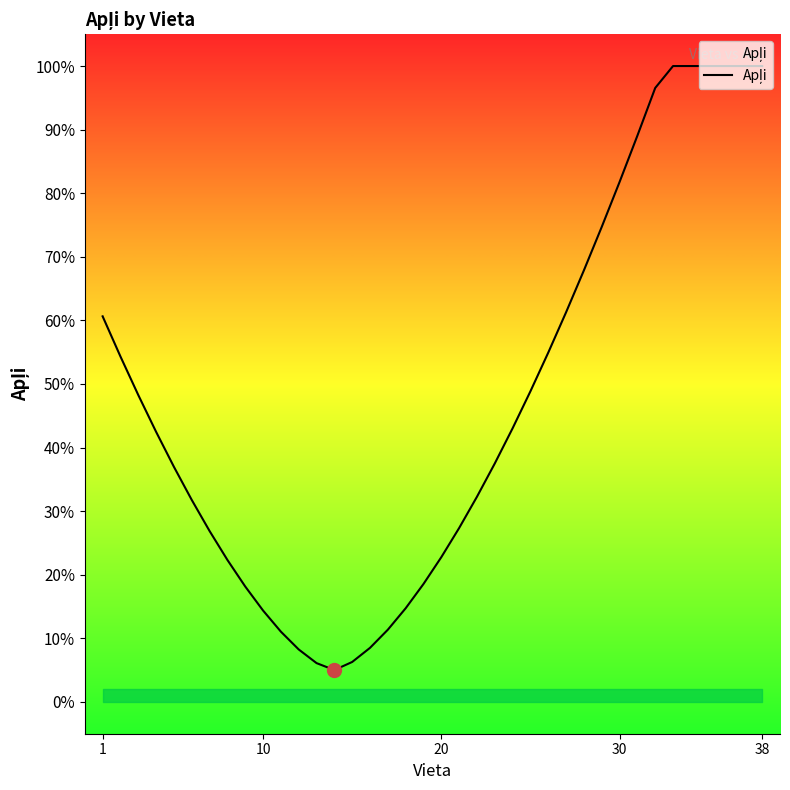

Does the chart have visible grid lines?

No